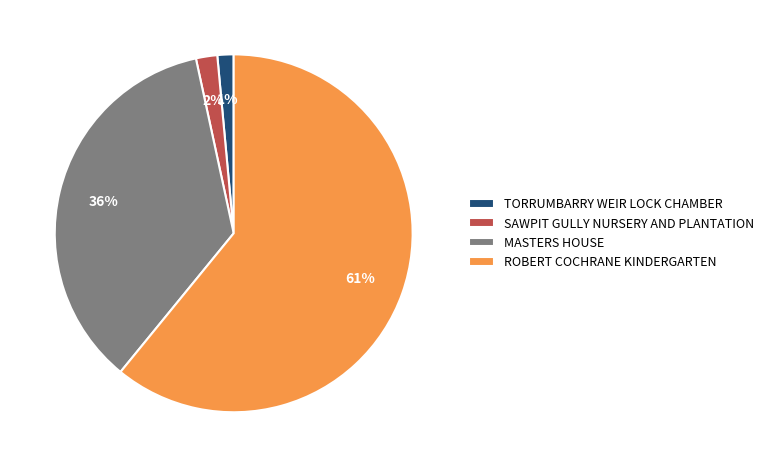

Combined, do SAWPIT GULLY NURSERY AND PLANTATION and TORRUMBARRY WEIR LOCK CHAMBER account for over 50%?

No